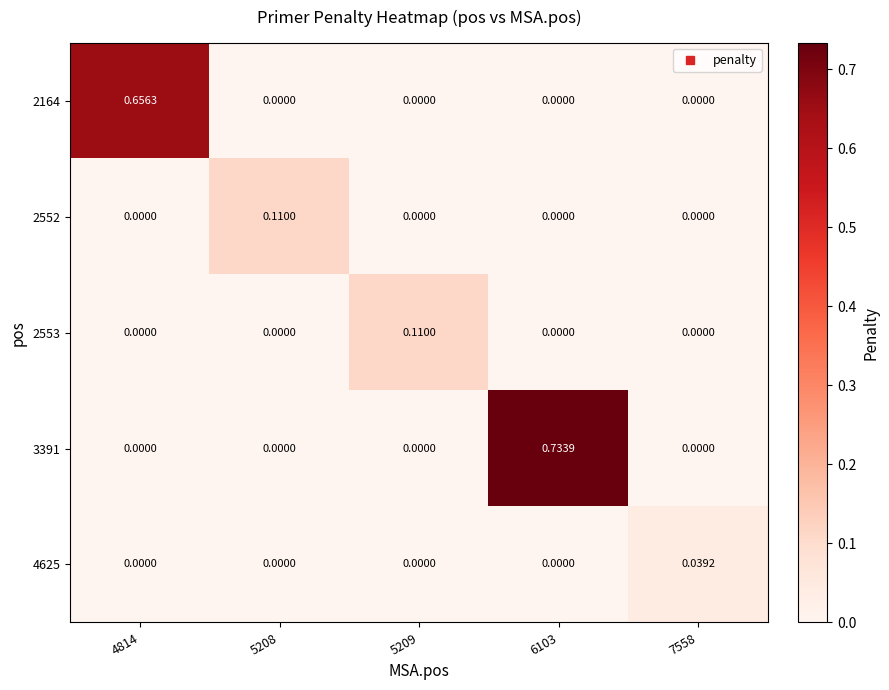

How many data points does each series have?

5